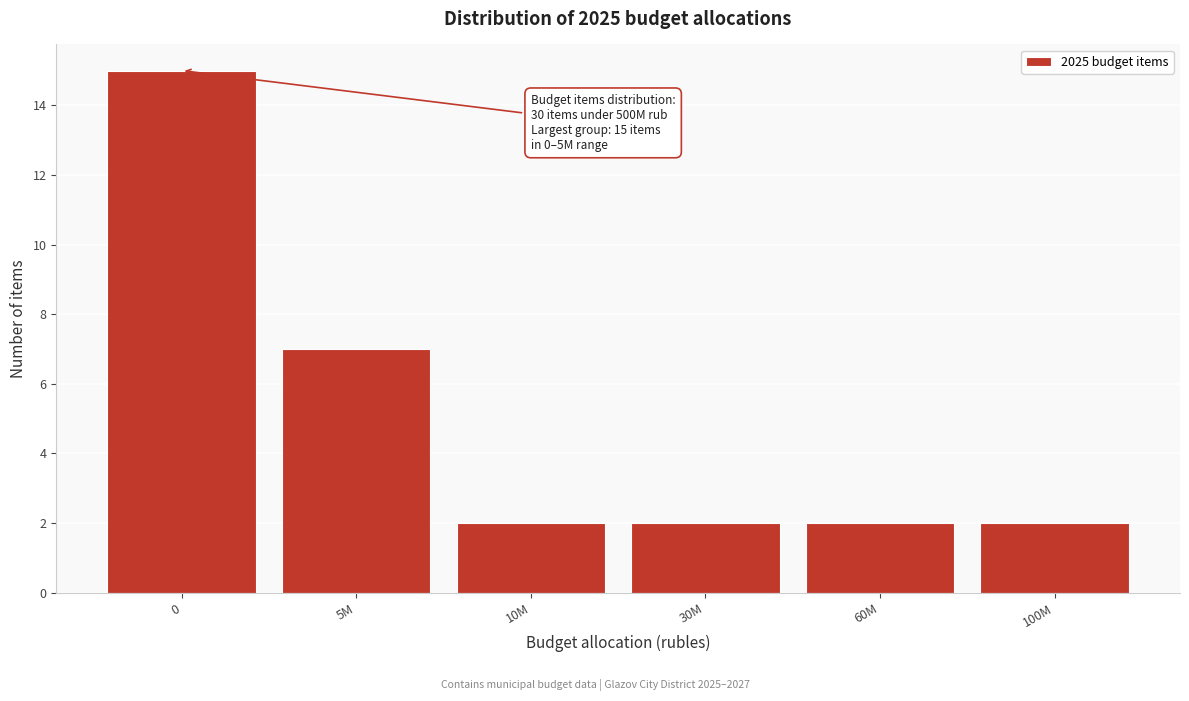

Reading left to right, list all the values displayed in this chart.

15	7	2	2	2	2